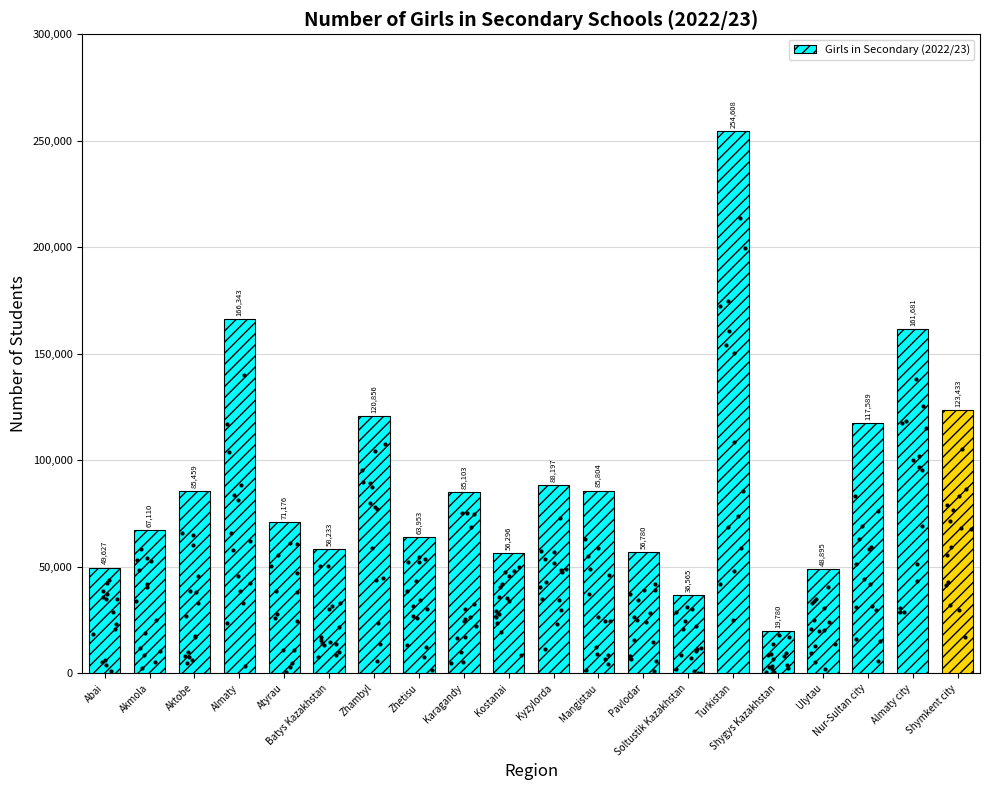

Between Shygys Kazakhstan and Karagandy, which is larger?

Karagandy